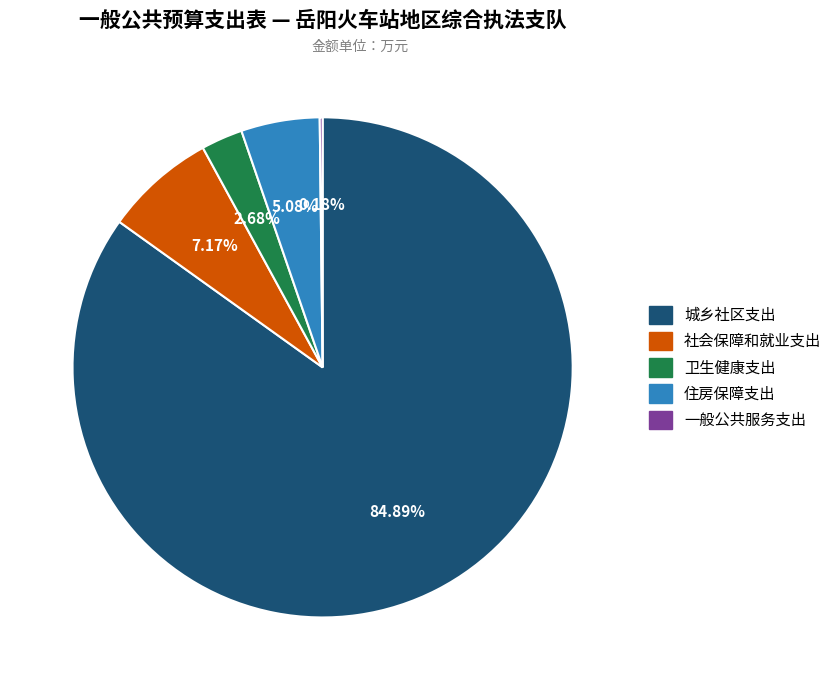

What is the total percentage of 住房保障支出 and 卫生健康支出?

7.8%